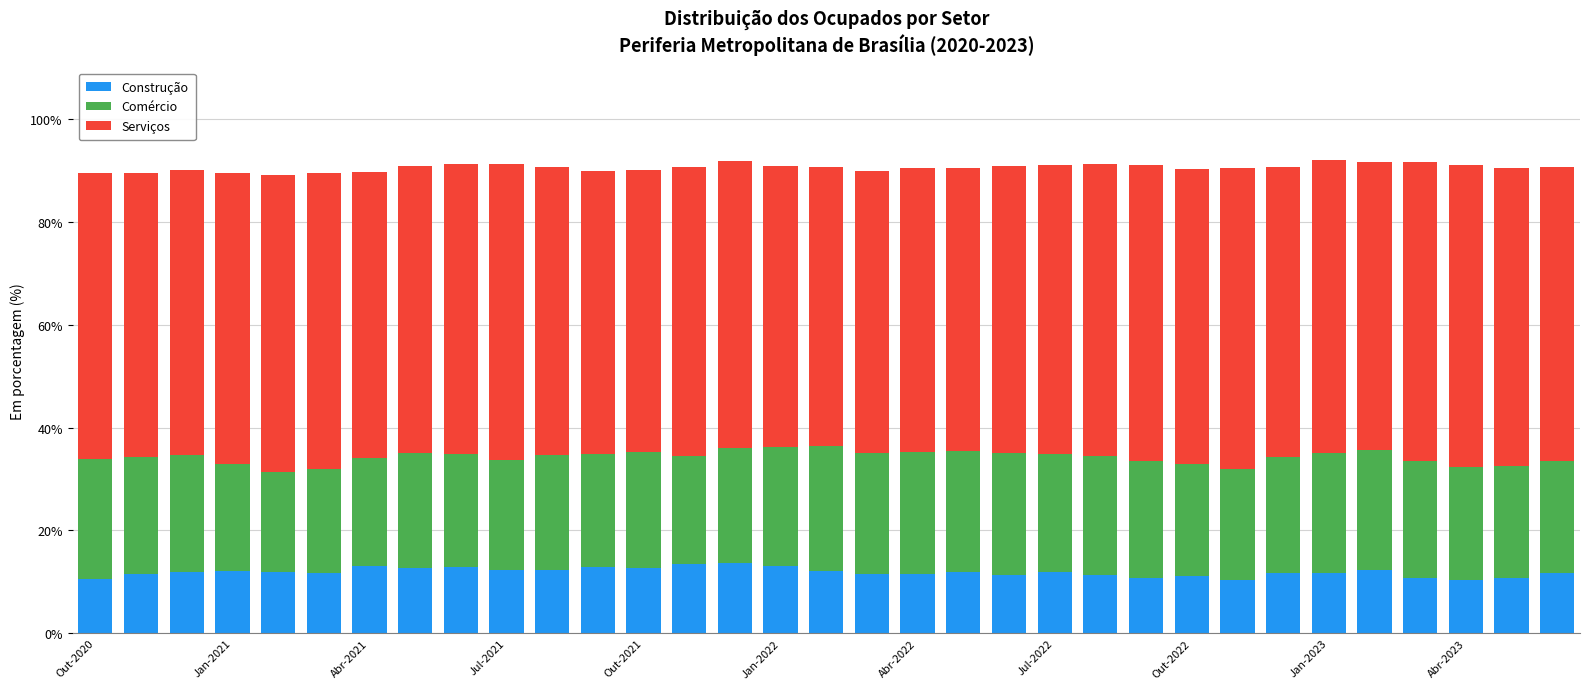

Count the number of categories in the chart.

33